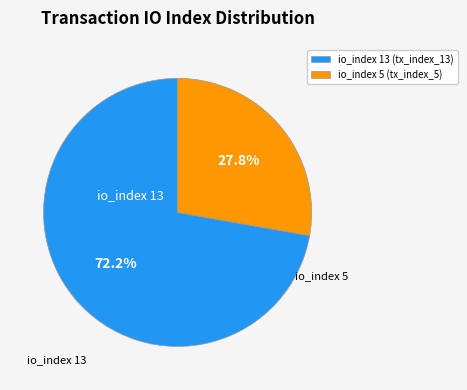

Which slice is the largest?

io_index 13 (tx_index_13)